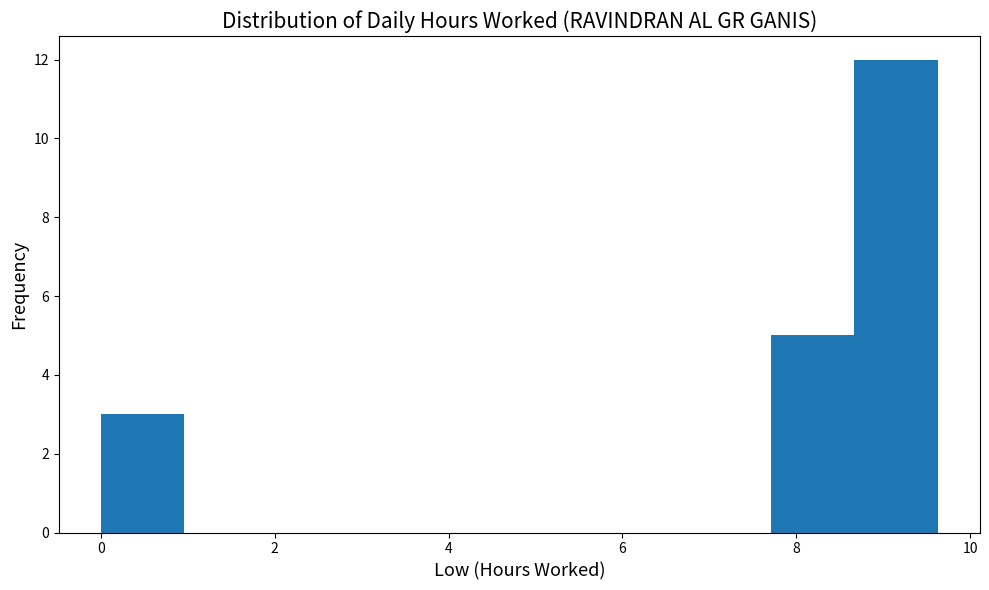

Reading left to right, list every bar in this chart as the range it spans on the x-axis followed by its height. Neither the bar edges nor the heights are printed on the chart, so give them approximately, as read against the axes.

0.0 to 1.0: 3
1.0 to 2.0: 0
2.0 to 2.8: 0
2.8 to 3.8: 0
3.8 to 4.8: 0
4.8 to 5.8: 0
5.8 to 6.8: 0
6.8 to 7.8: 0
7.8 to 8.6: 5
8.6 to 9.6: 12